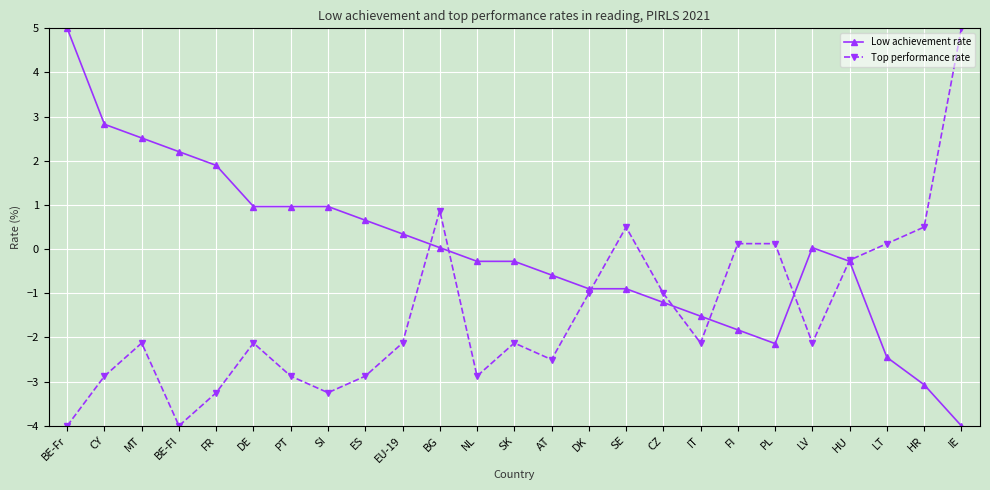

True or false: Top performance rate has a value of 0.9 at BG.

True